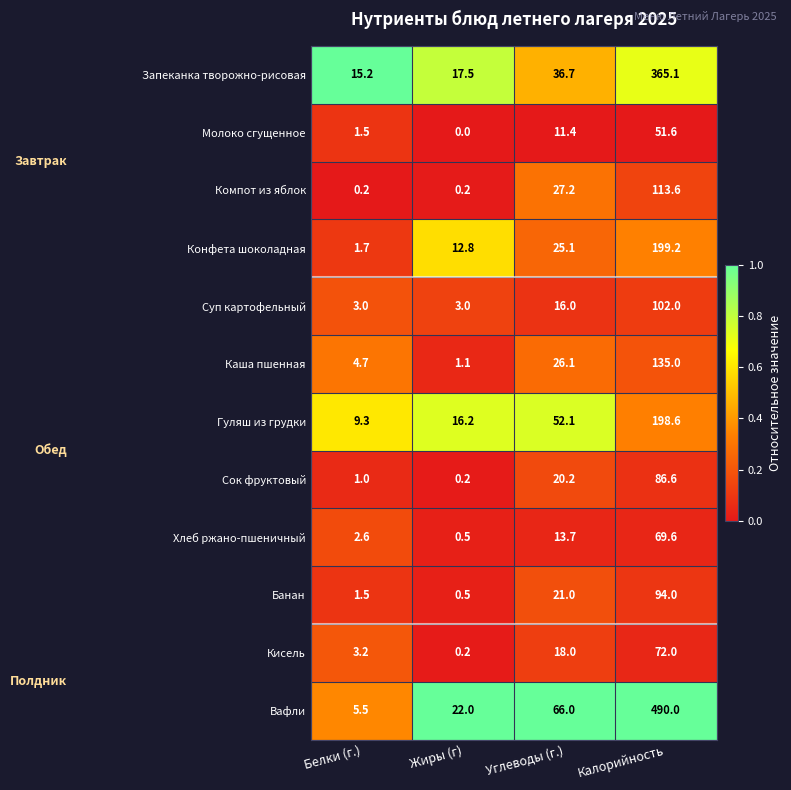

Is the value of Суп картофельный at Углеводы (г.) greater than the value of Банан at Белки (г.)?

Yes